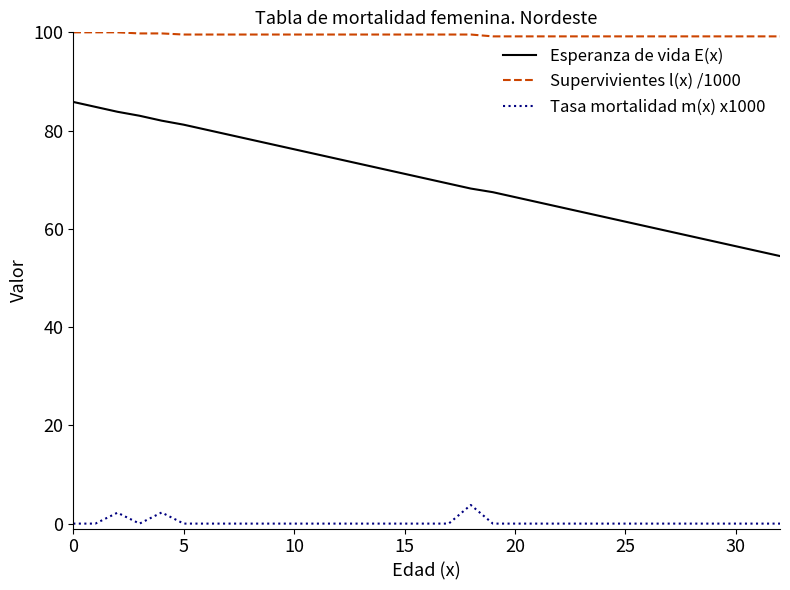

Which series has the largest range (max minus min)?

Esperanza de vida E(x)